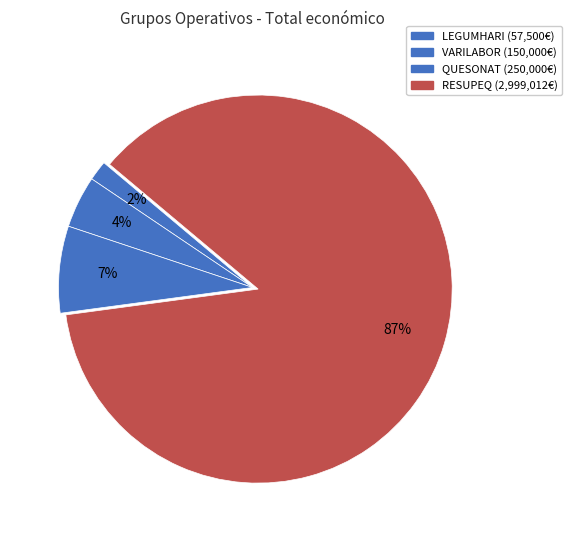

To the nearest percent, what portion does VARILABOR represent?

4%